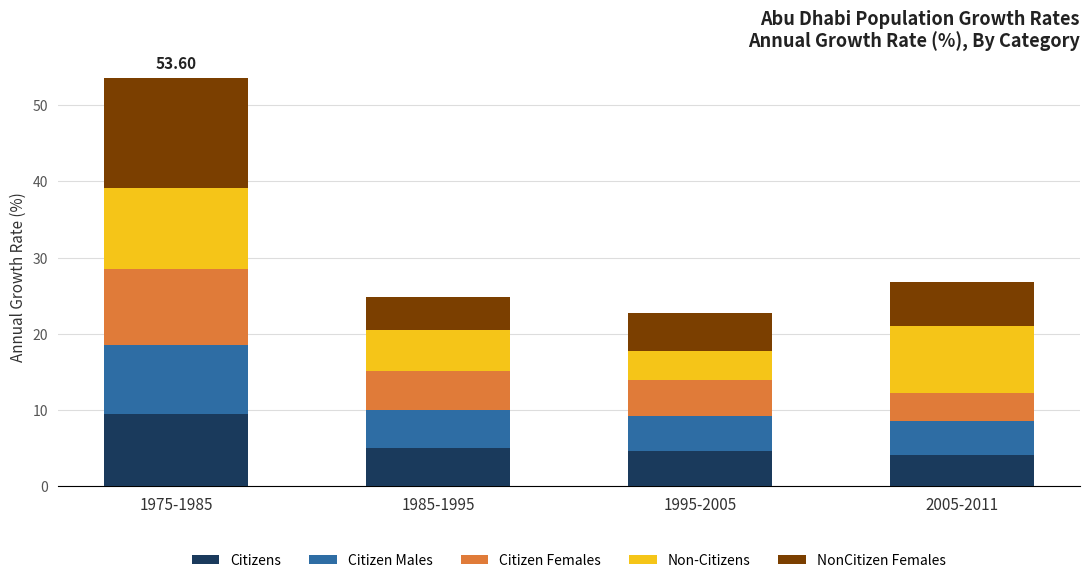

How many data points does each series have?

4